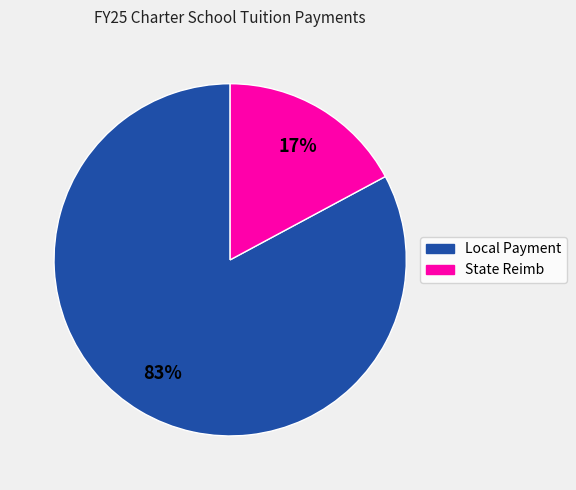

To the nearest percent, what is the average slice percentage?

50%